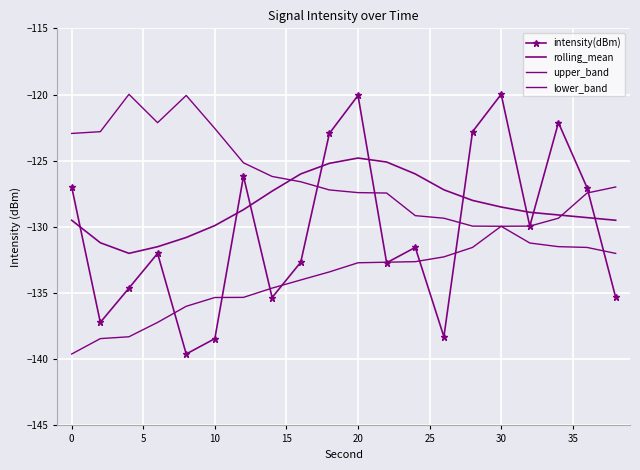

What is the difference between the second highest and minimum values in the lower_band series?

12.2